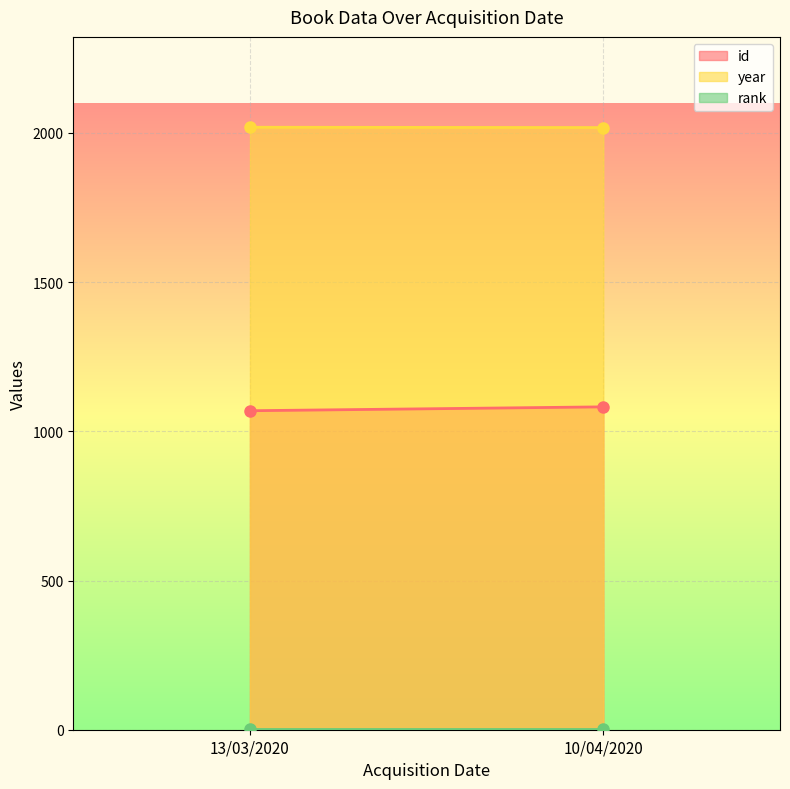

Which series changed the most between 13/03/2020 and 10/04/2020?

id